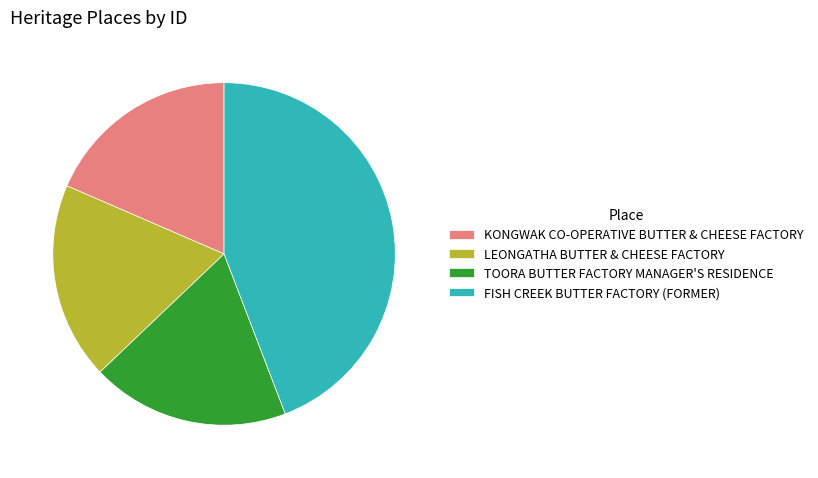

Is it true that TOORA BUTTER FACTORY MANAGER'S RESIDENCE is 19% of the pie?

True